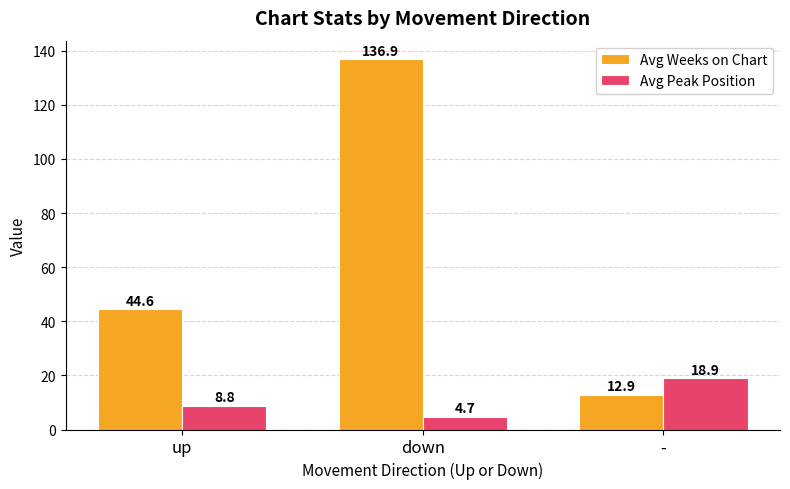

What is the label of the 2nd bar from the right?

down